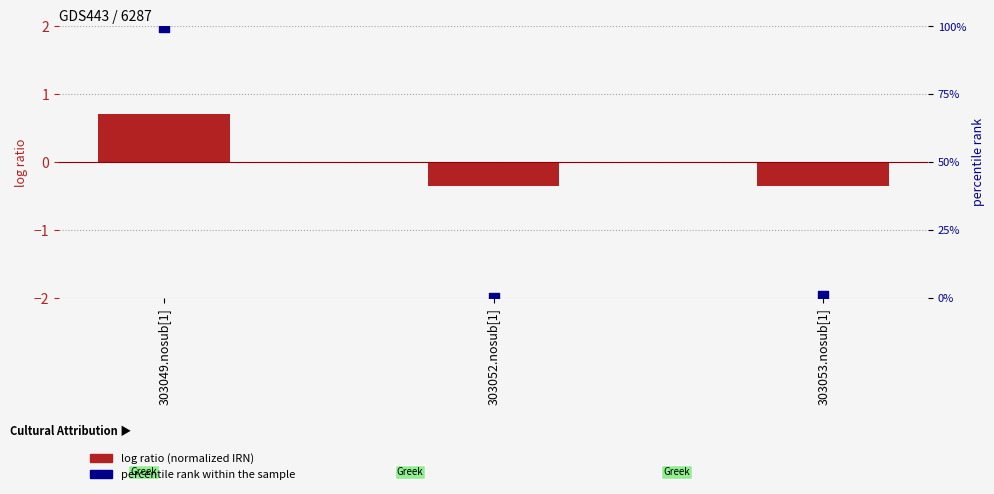

What are all the series names shown in the legend?

log ratio (normalized IRN), percentile rank within the sample